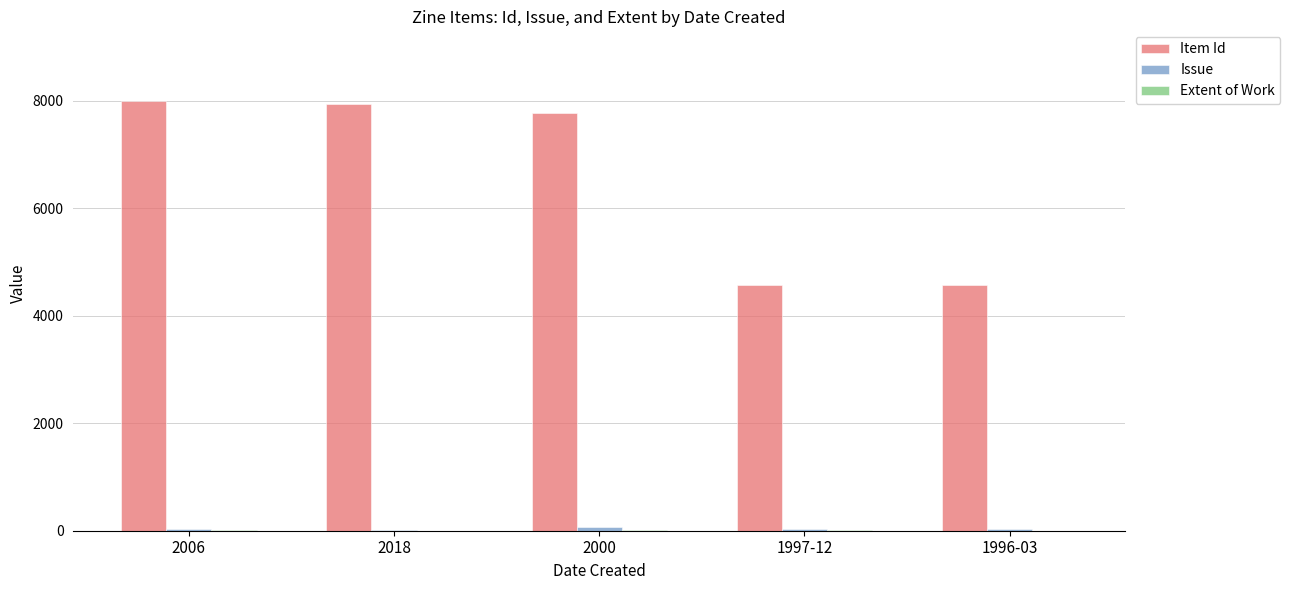

What is the sum of the Item Id values at 1997-12 and 2018?

12502